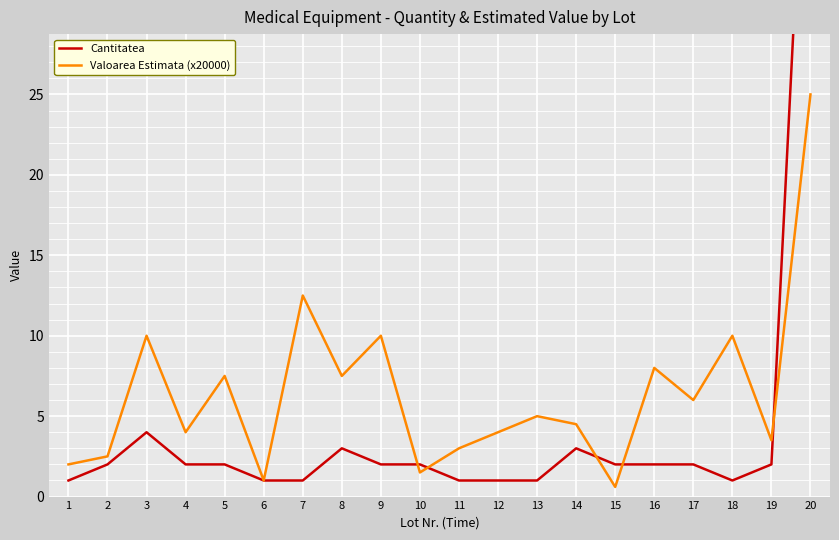

Where is Cantitatea nearest to the value 25?

3